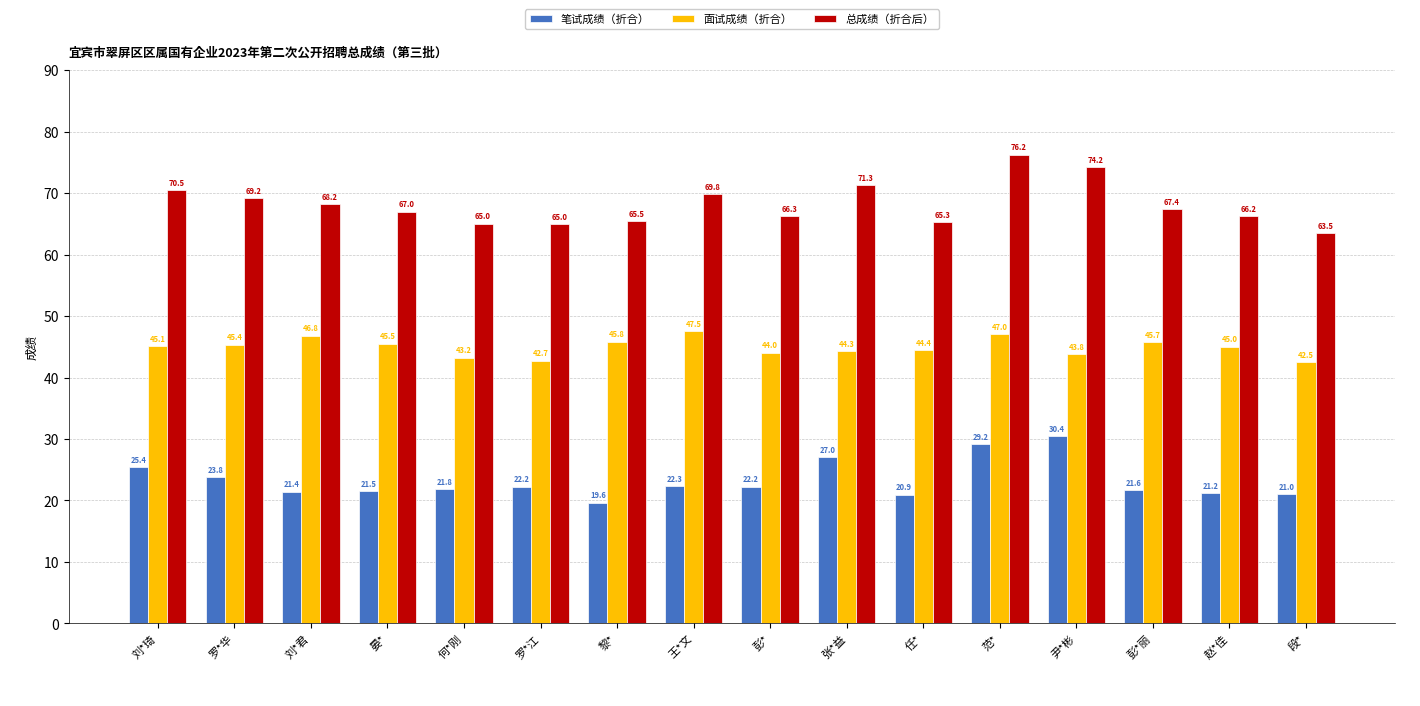

Which series changed the most between 刘*君 and 任*?

总成绩（折合后）